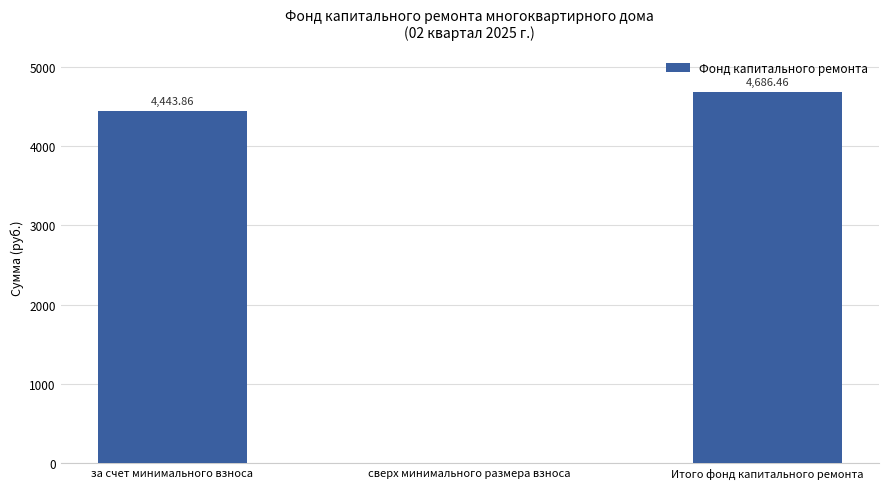

Reading left to right, extract all data points from this chart.

за счет минимального взноса=4443.9	сверх минимального размера взноса=0.0	Итого фонд капитального ремонта=4686.5